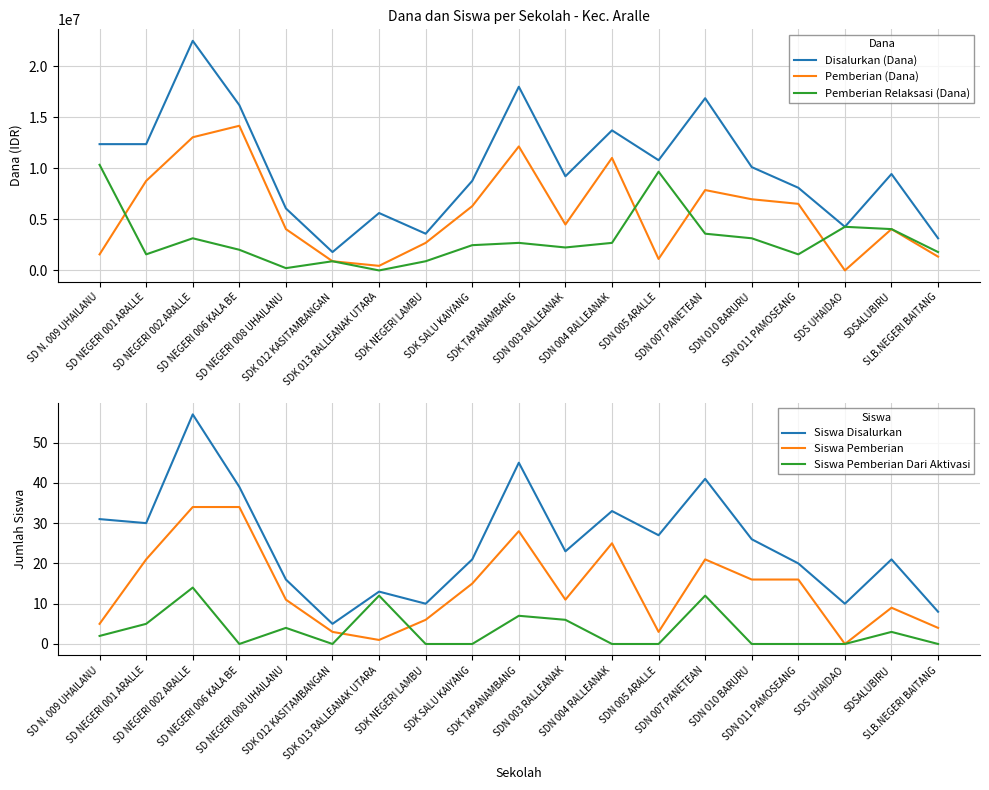

List the labels in order of Siswa Pemberian Dari Aktivasi value, smallest first.

SD NEGERI 006 KALA BE, SDK 012 KASITAMBANGAN, SDK NEGERI LAMBU, SDK SALU KAIYANG, SDN 004 RALLEANAK, SDN 005 ARALLE, SDN 010 BARURU, SDN 011 PAMOSEANG, SDS UHAIDAO, SLB.NEGERI BAITANG, SD N. 009 UHAILANU, SDSALUBIRU, SD NEGERI 008 UHAILANU, SD NEGERI 001 ARALLE, SDN 003 RALLEANAK, SDK TAPANAMBANG, SDK 013 RALLEANAK UTARA, SDN 007 PANETEAN, SD NEGERI 002 ARALLE